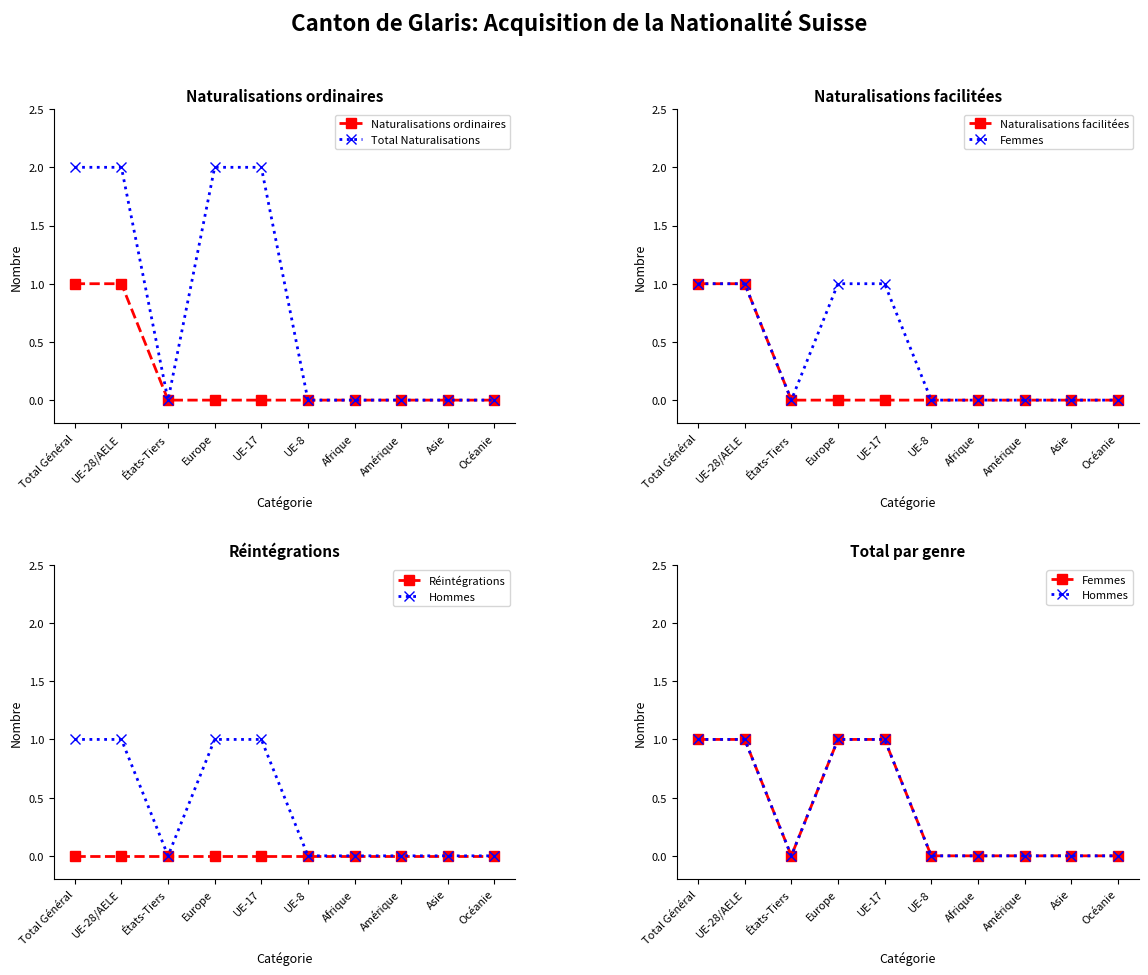

What is the average value of the Total Naturalisations series?

1